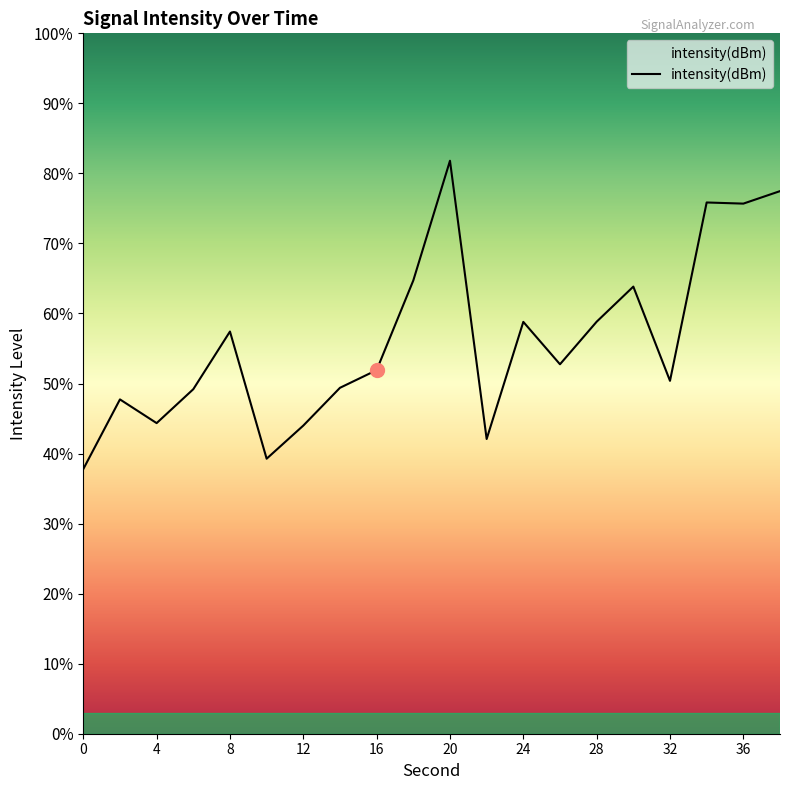

Is it true that the value at 36 is -205.7?

False